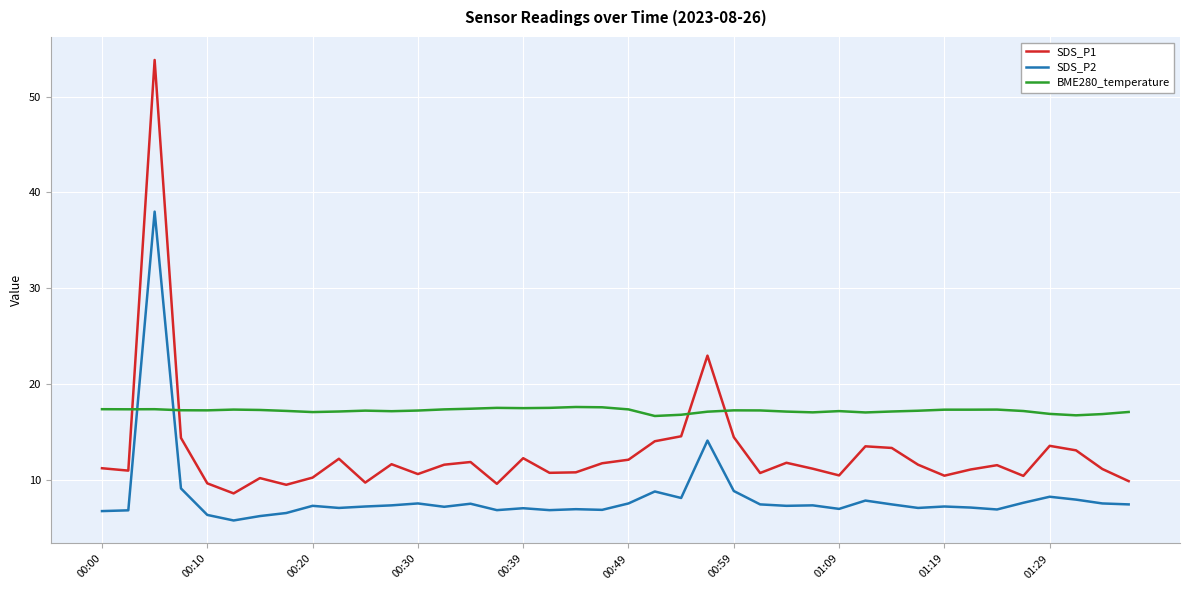

Count the number of categories in the chart.

40